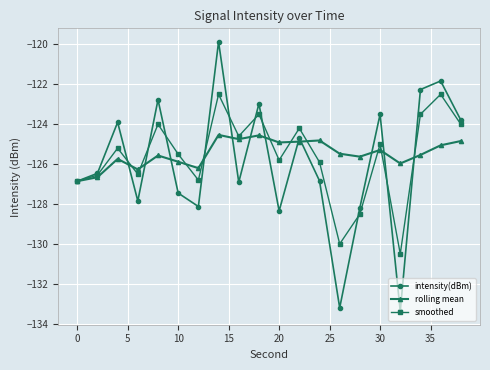

What is the difference between the second highest and minimum values in the smoothed series?

8.0